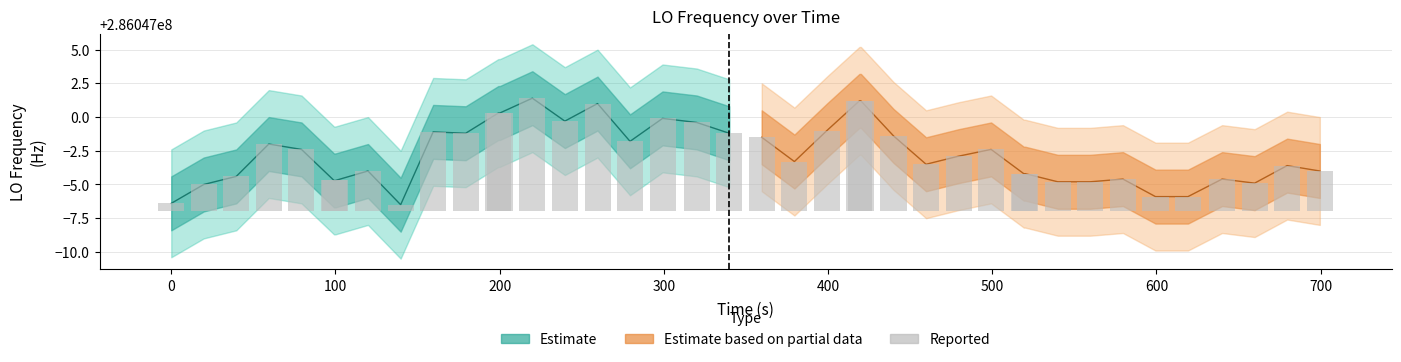

Is it true that the value at 100 is 3.2?

False